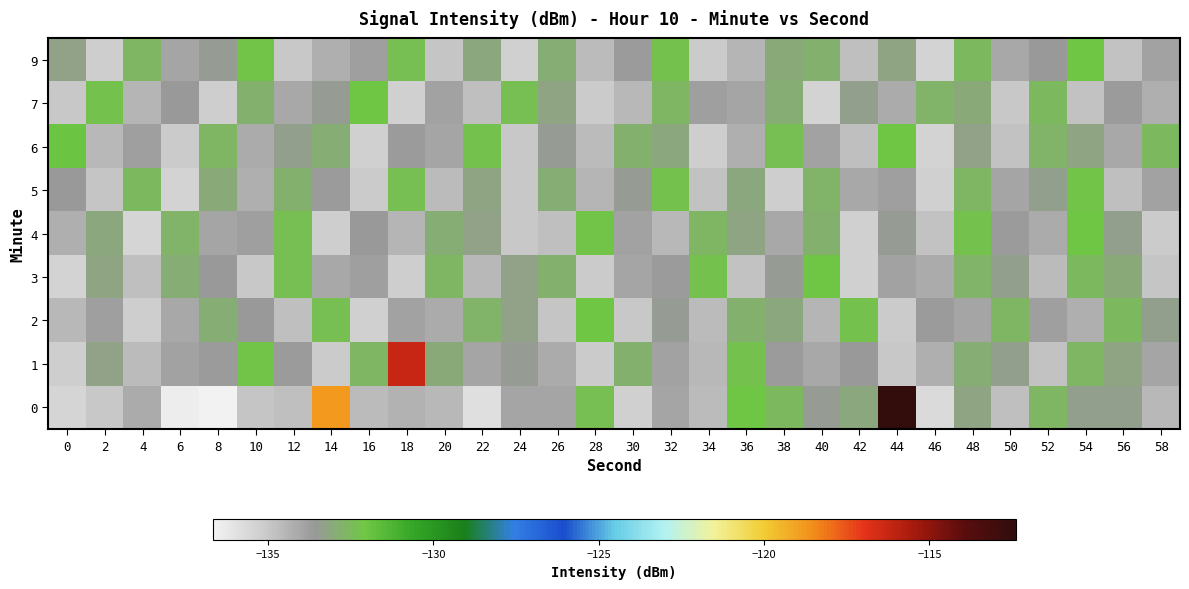

Between 52 and 32, which is larger?

52